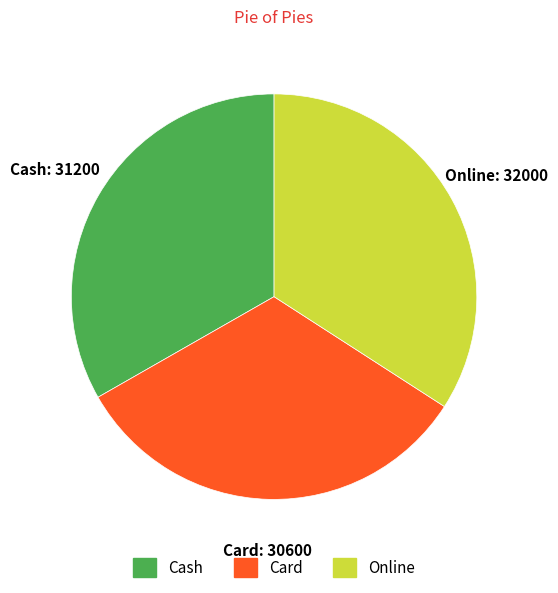

Which has a higher value, Card or Online?

Online